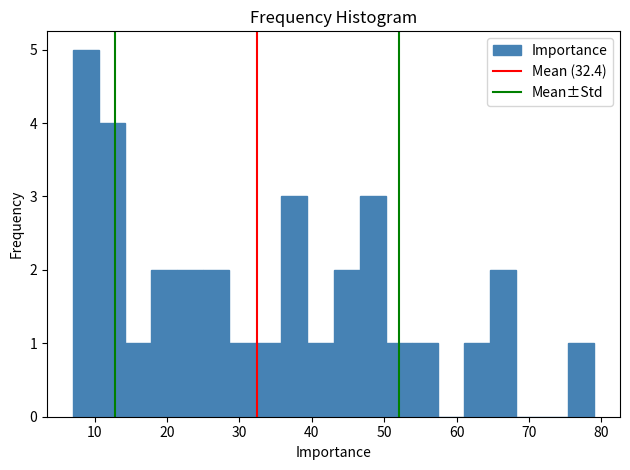

Read against the x-axis, roughly where is the centre of the tallest bar?

9